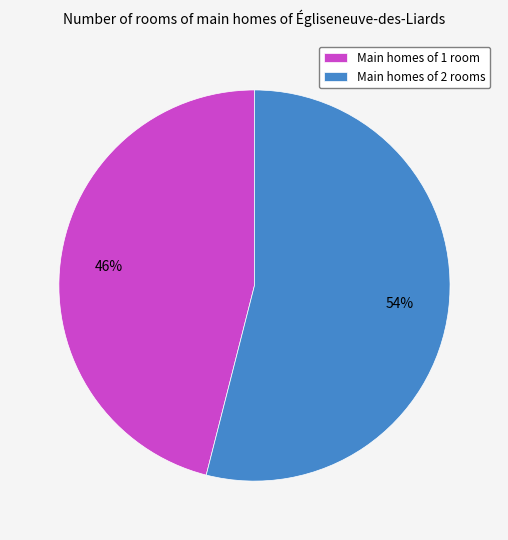

Rank the categories by value from highest to lowest.

Main homes of 2 rooms, Main homes of 1 room